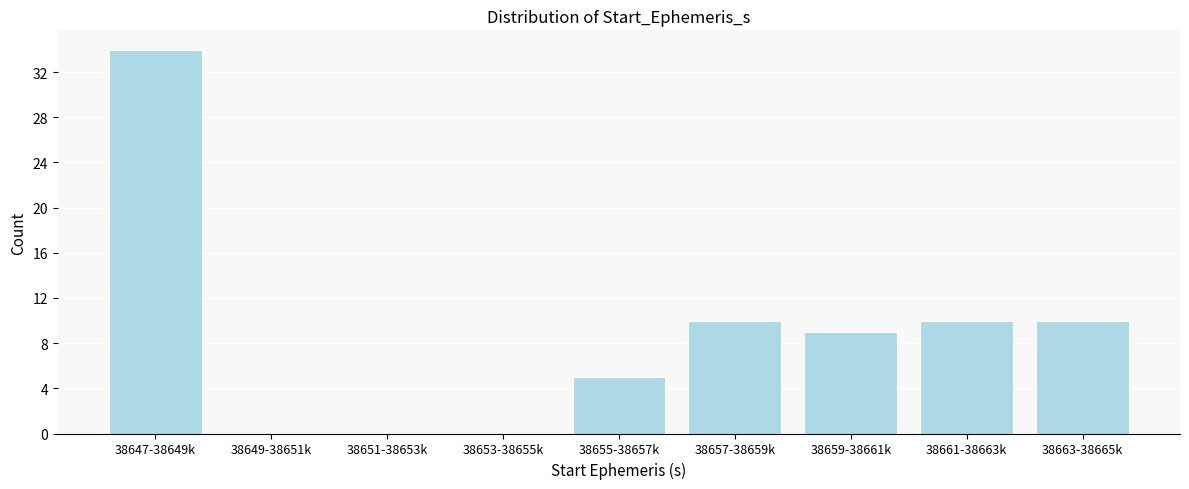

Reading left to right, what are all the values shown in this chart?

38647-38649k=34	38649-38651k=0	38651-38653k=0	38653-38655k=0	38655-38657k=5	38657-38659k=10	38659-38661k=9	38661-38663k=10	38663-38665k=10